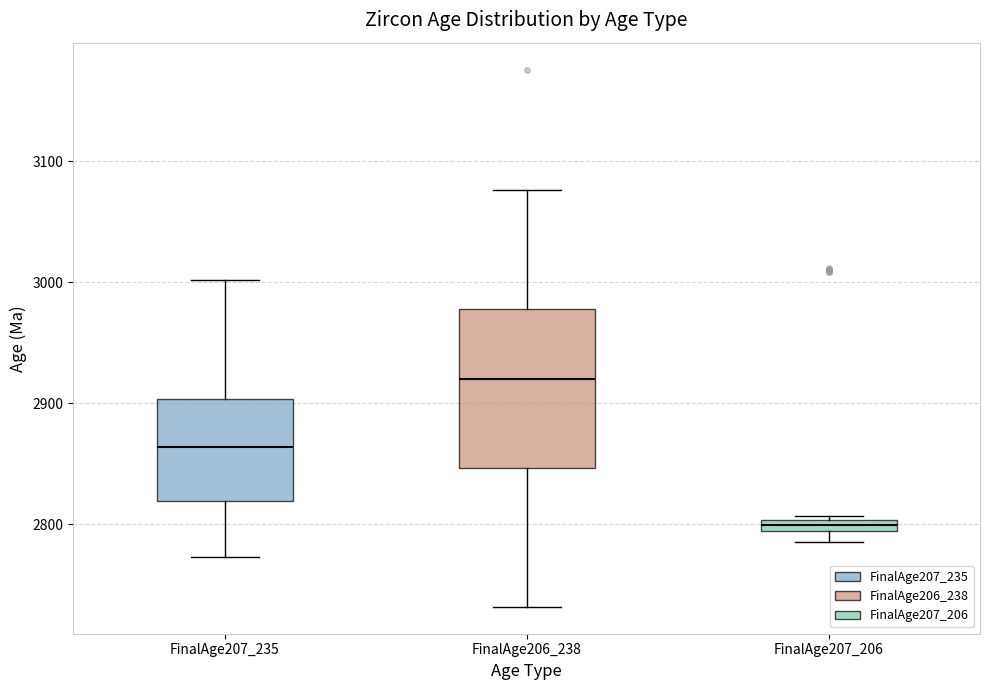

Where does the median line of the box for FinalAge207_235 sit on the y-axis? The values are not printed on the chart, so give them approximately, as read against the axis.

2860